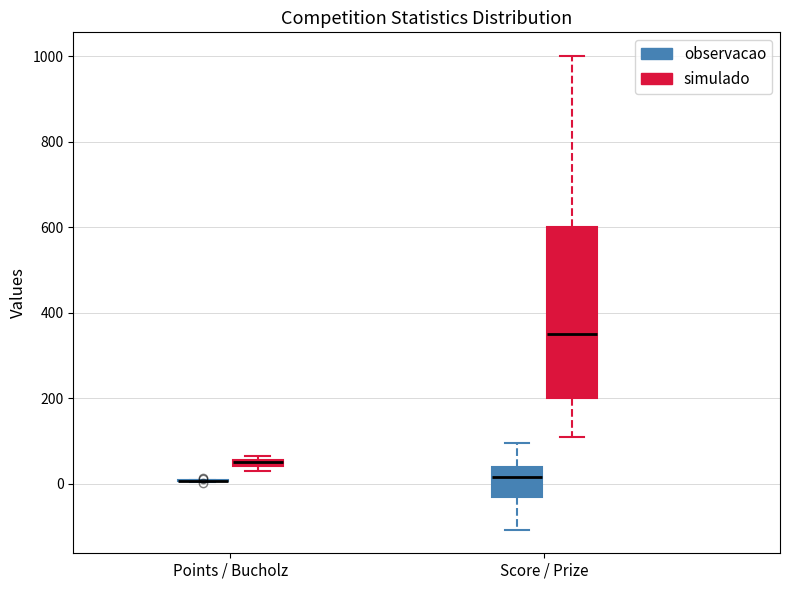

Where is the lower edge of the box for Score / Prize (observacao) on the y-axis? The values are not printed on the chart, so give them approximately, as read against the axis.

-20